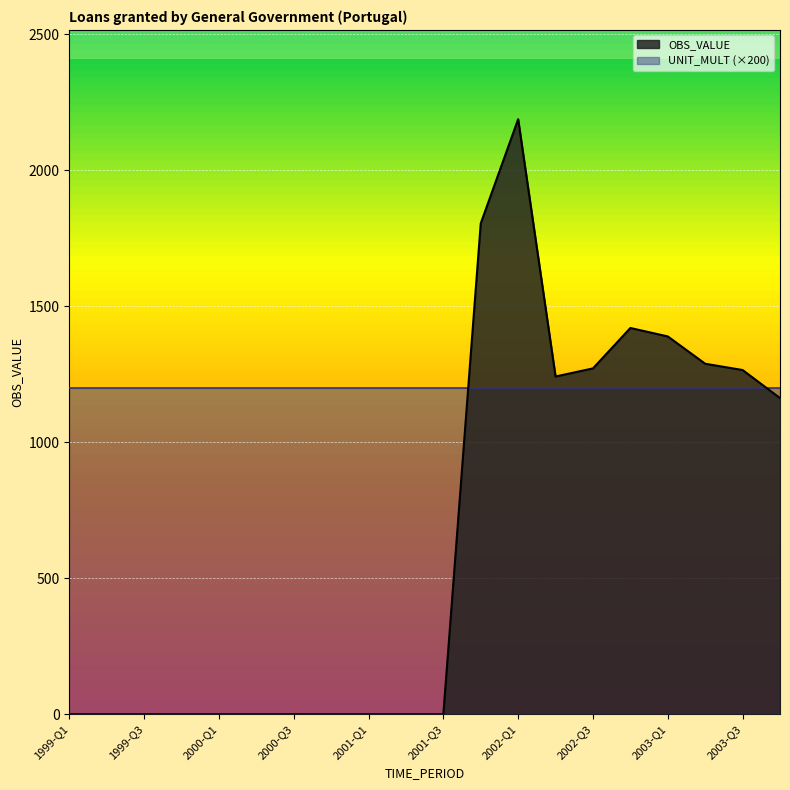

How many points are lower than both their immediate neighbors (excluding endpoints)?

1